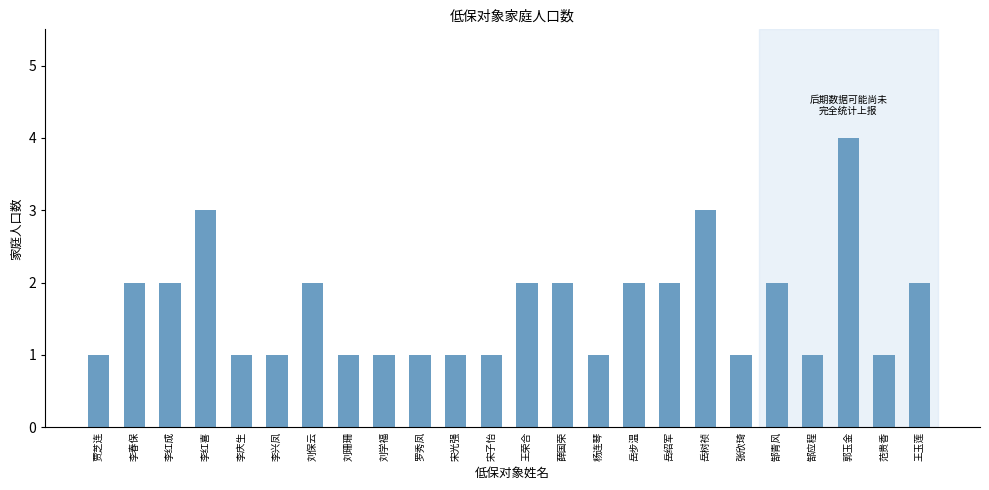

Which has a higher value, 罗秀凤 or 郜青风?

郜青风